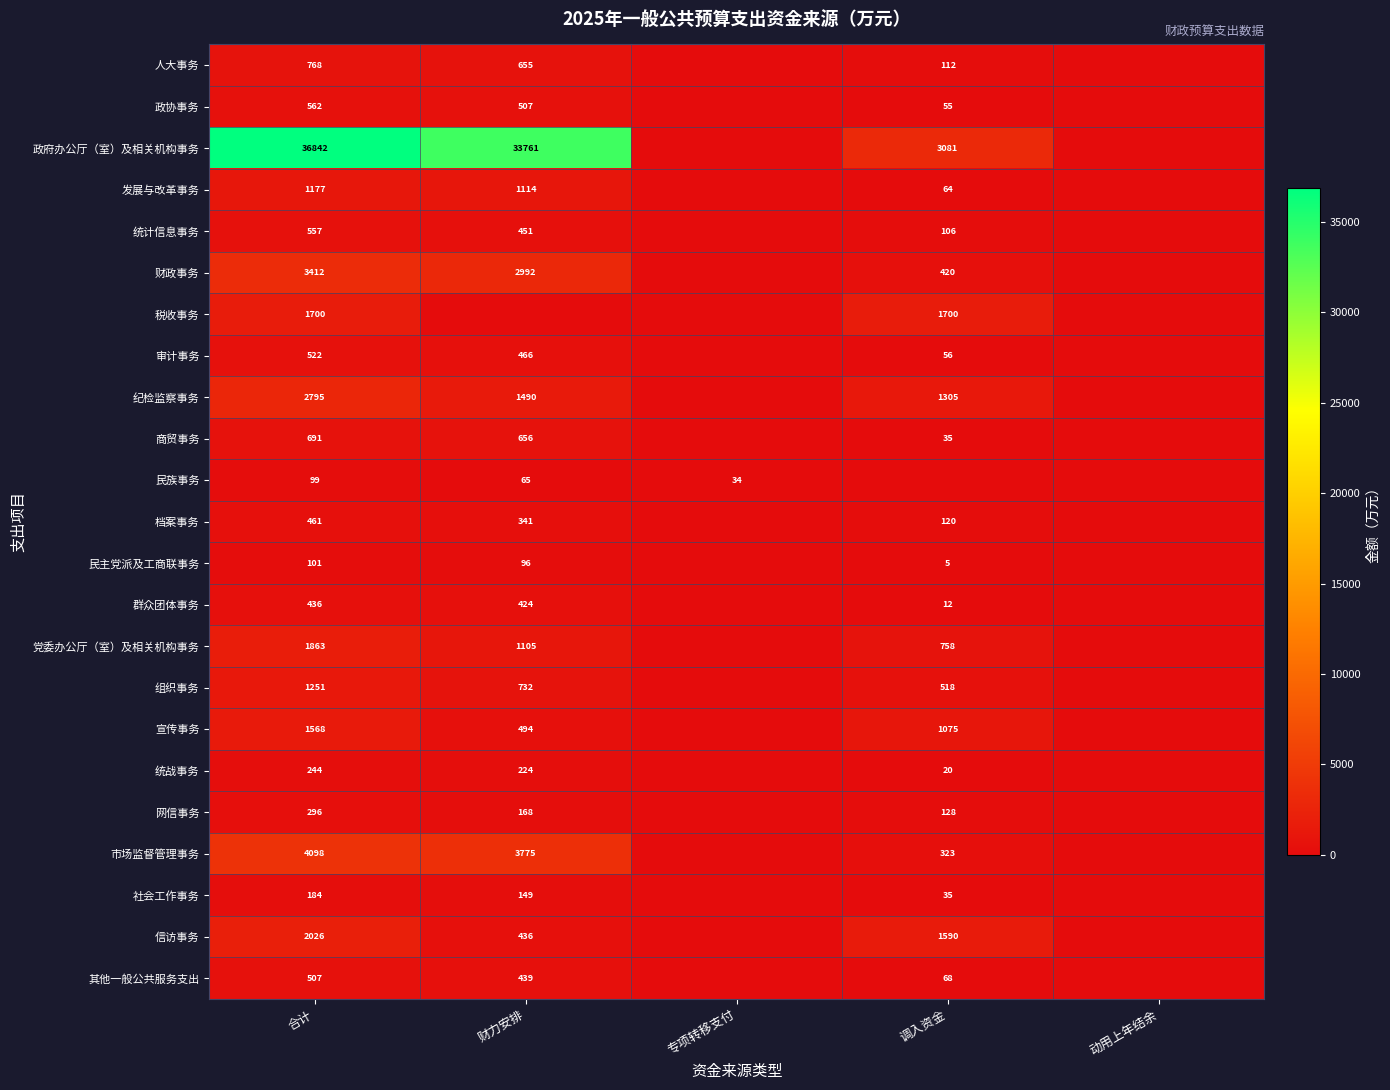

What is the sum of the 统战事务 values at 合计 and 调入资金?

264